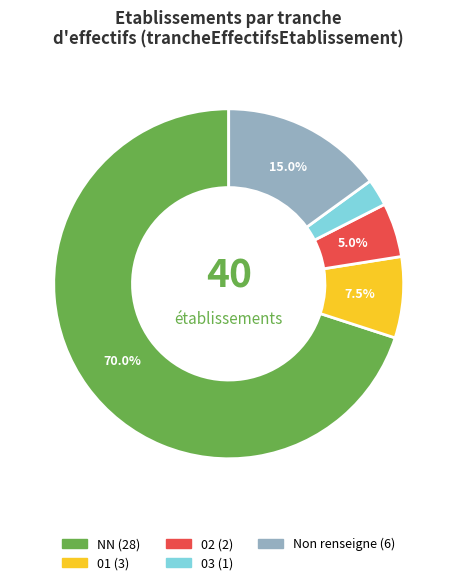

Does any single category account for the majority?

Yes